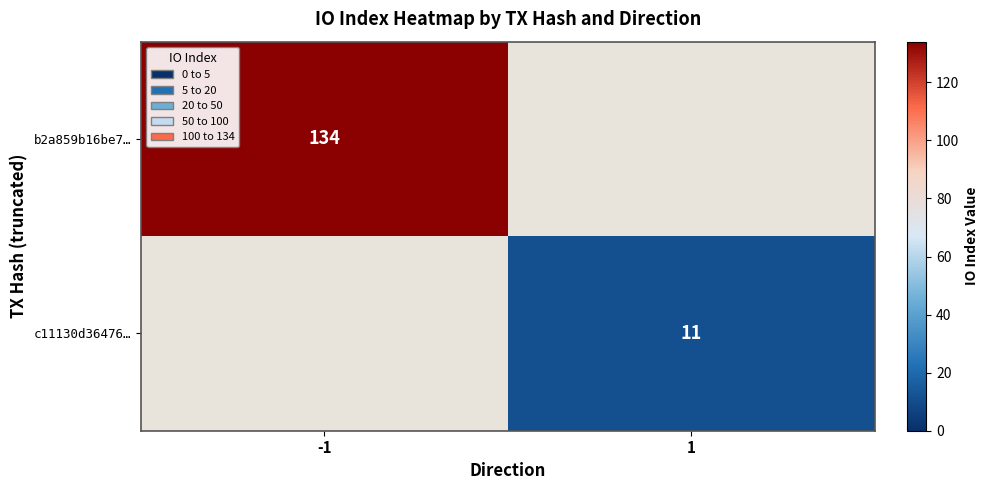

The c11130d36476… series shows 19.4 at 1. True or false?

False